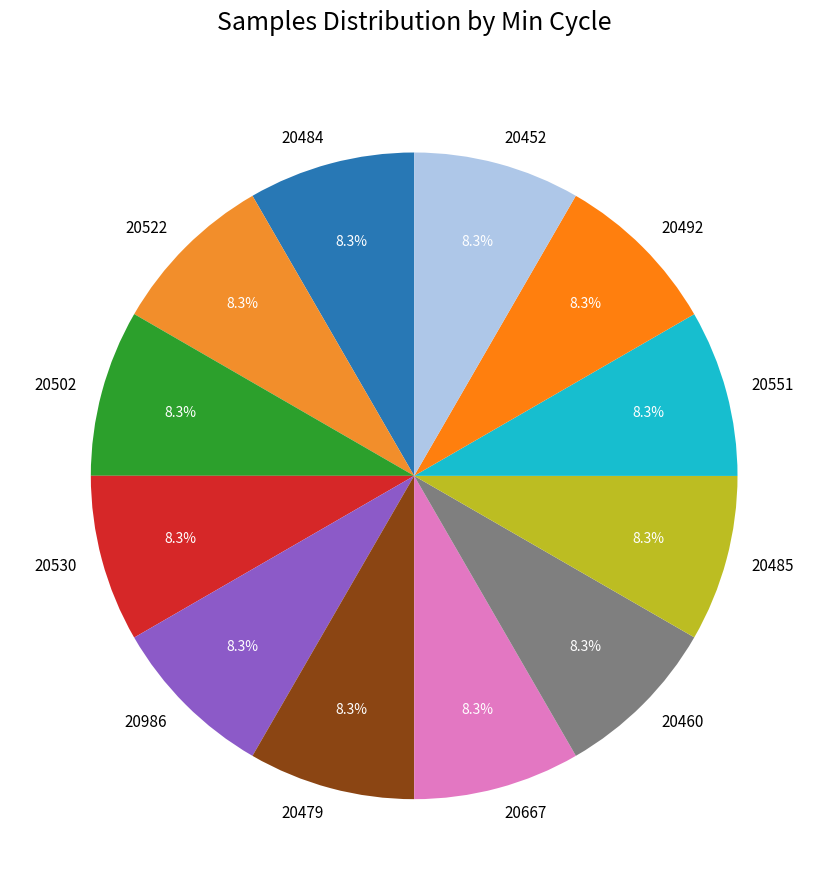

True or false: 20452 accounts for 8% of the total.

True